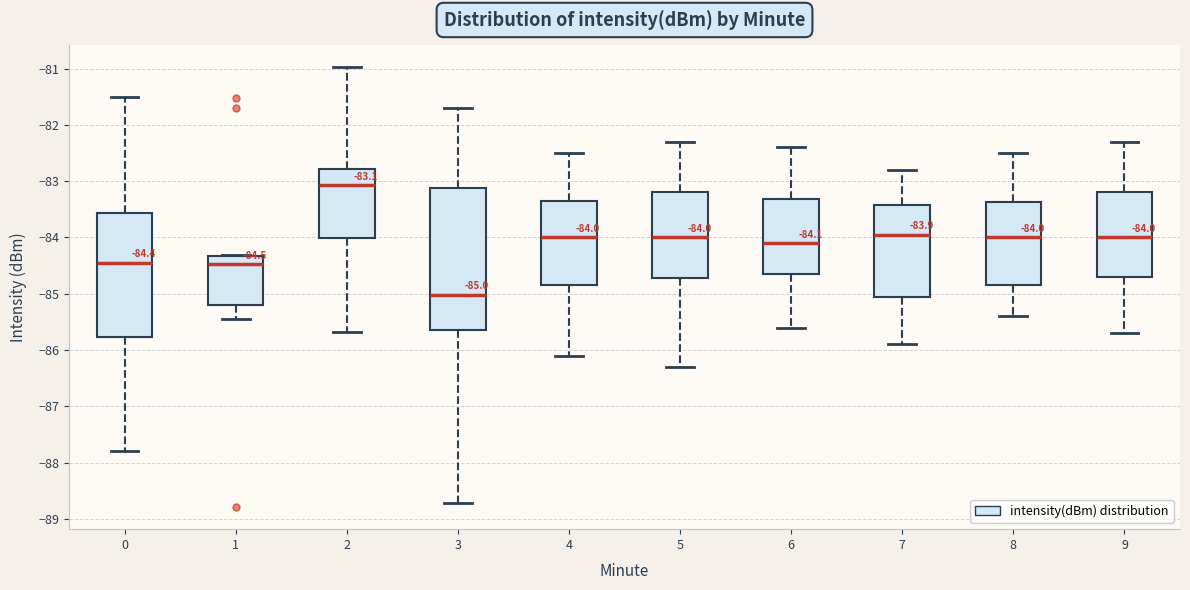

Which box is the tallest, from its lower edge to its upper edge?

3